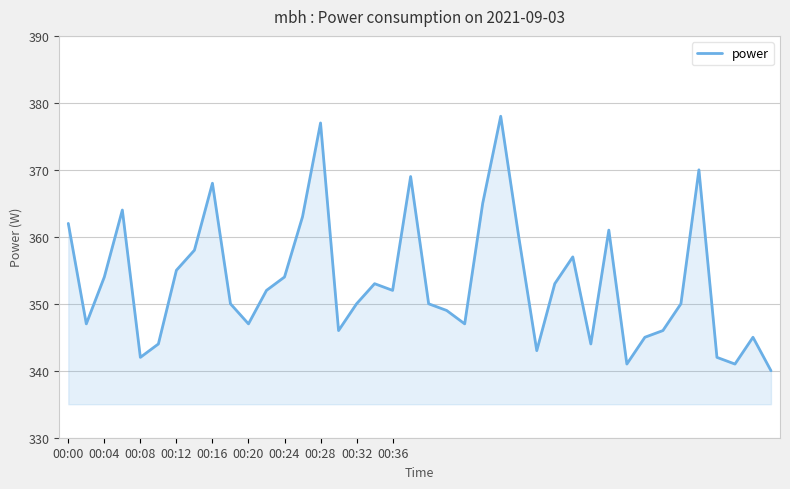

What is the greatest value displayed?

378